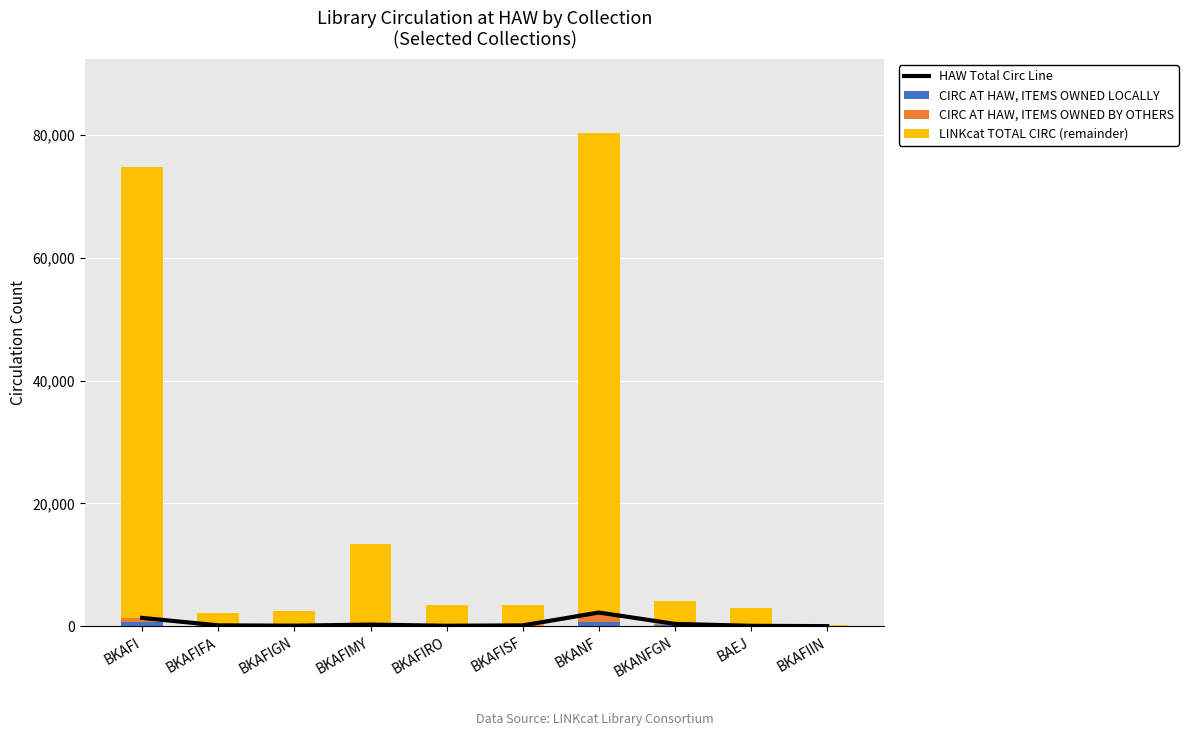

Which category has the lowest value in the HAW Total Circ Line series?

BKAFIIN